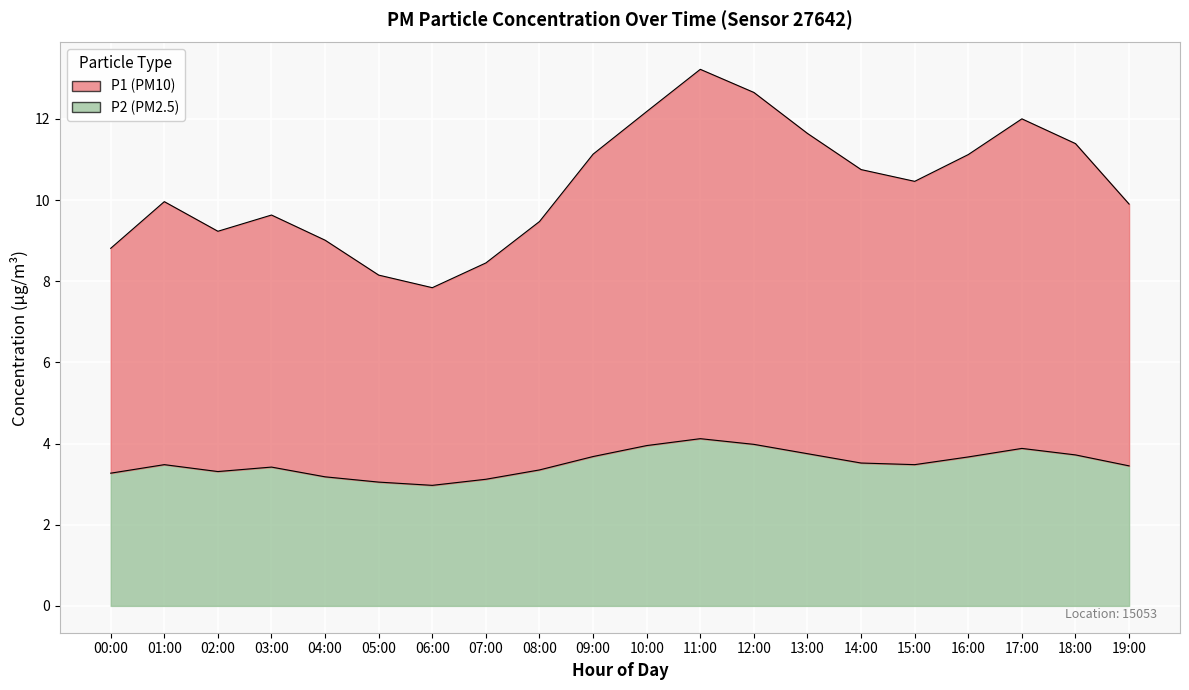

What are all the series names shown in the legend?

P1, P2